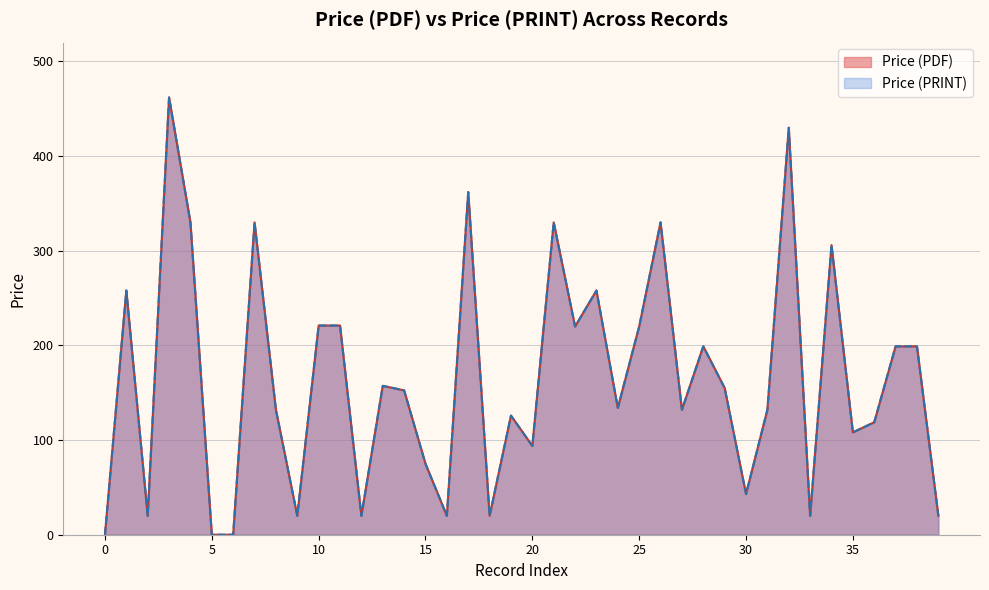

Does the chart have visible grid lines?

Yes